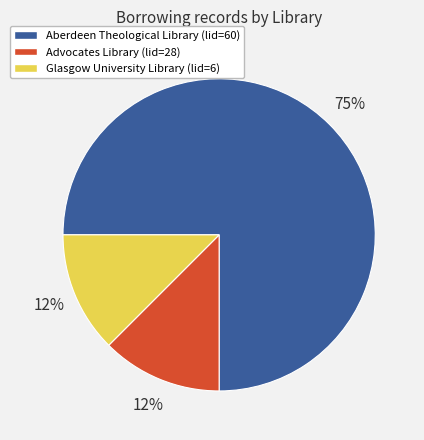

Is the sum of Glasgow University Library (lid=6) and Advocates Library (lid=28) greater than half?

No